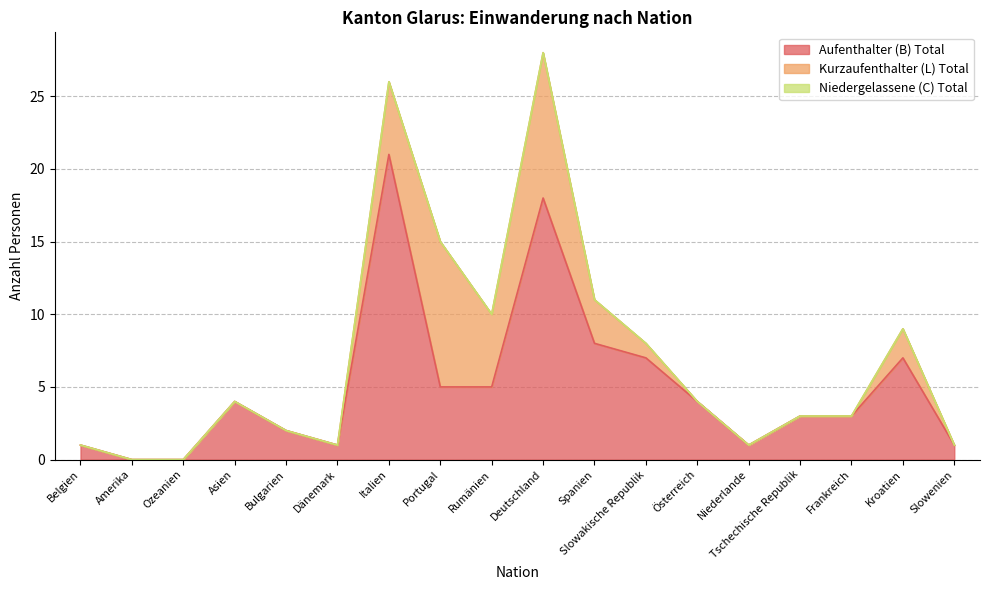

What is the value of the Aufenthalter (B) Total point at the 6th from the left?

1